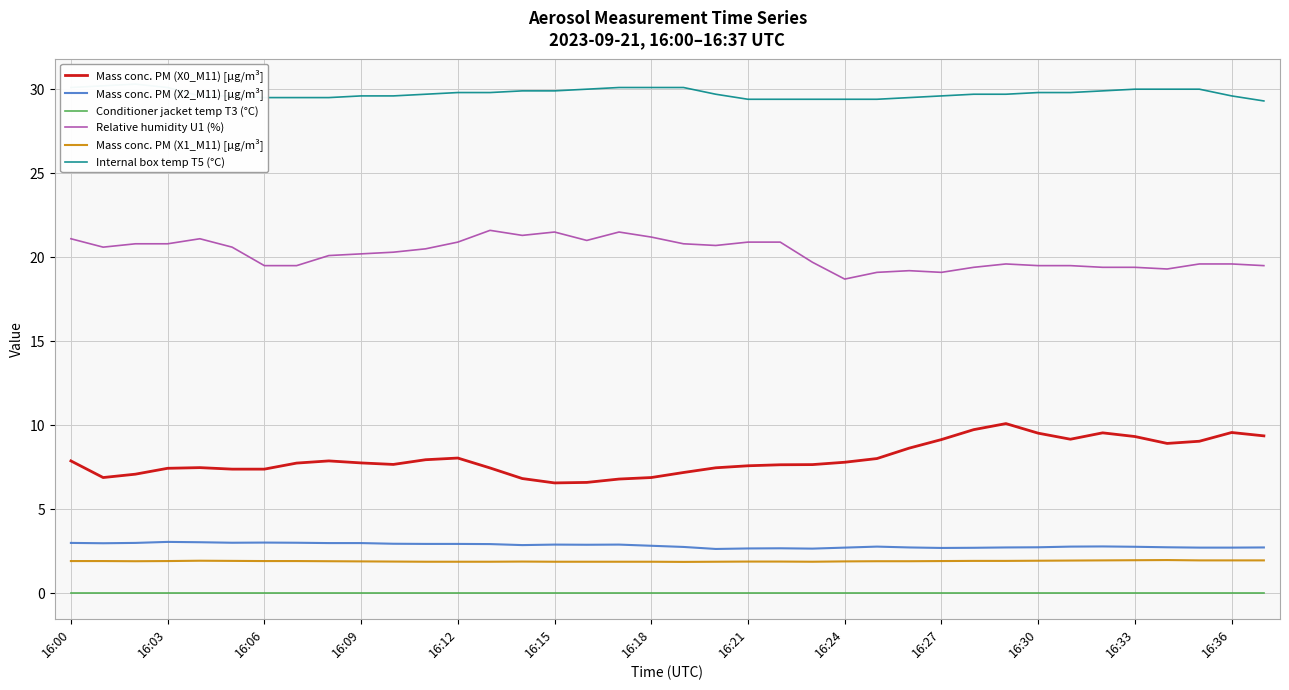

What is the label of the 14th point from the left?

13